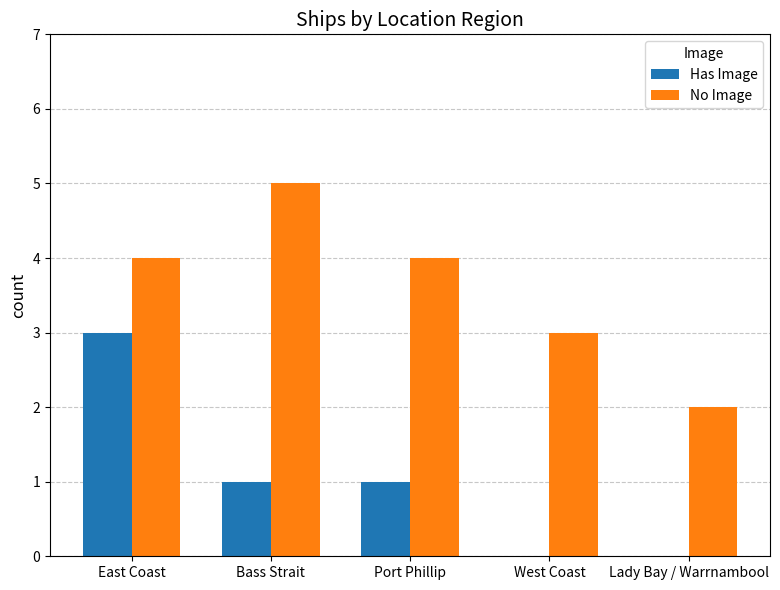

Where does the Has Image series first go above 1?

East Coast